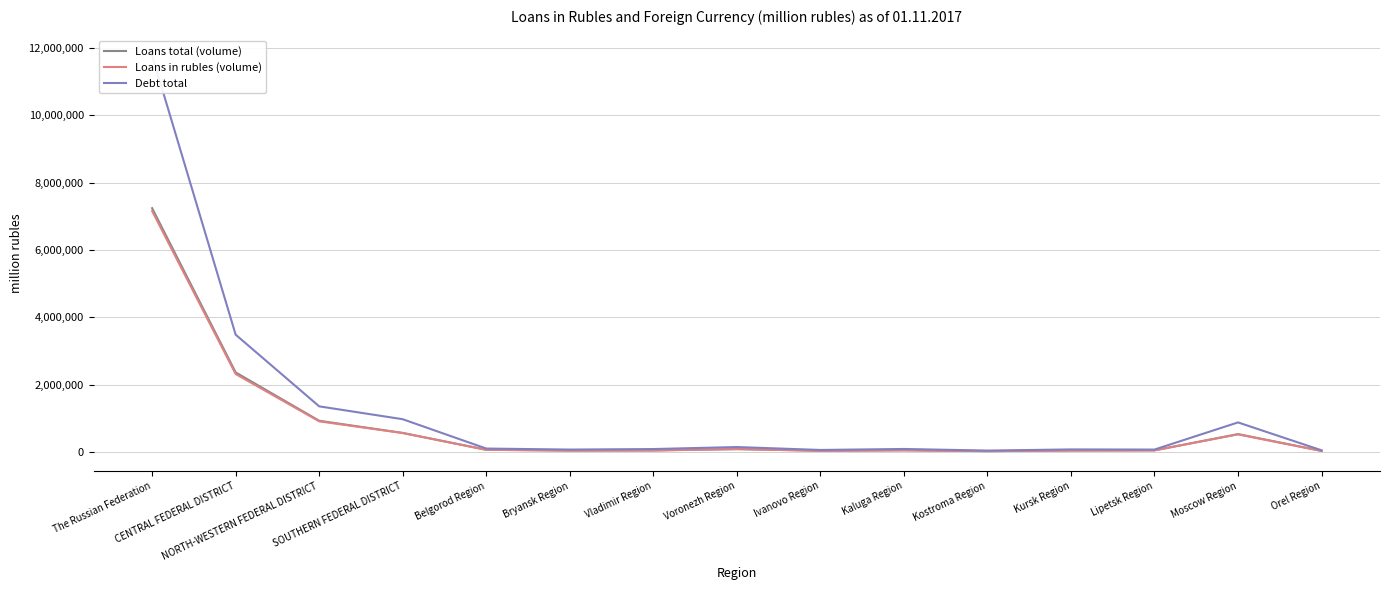

At how many categories does at least one series exceed 3179863?

2